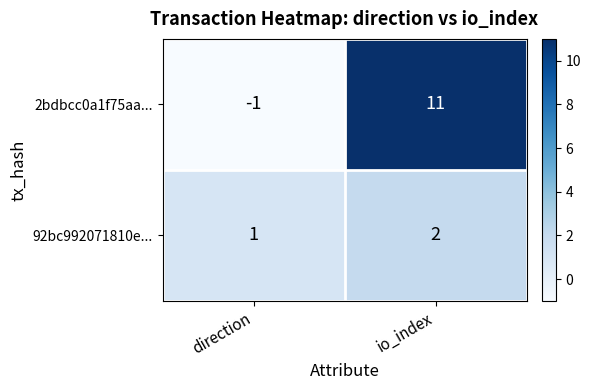

What is the difference between the maximum and minimum values in the 2bdbcc0a1f75aa... series?

12